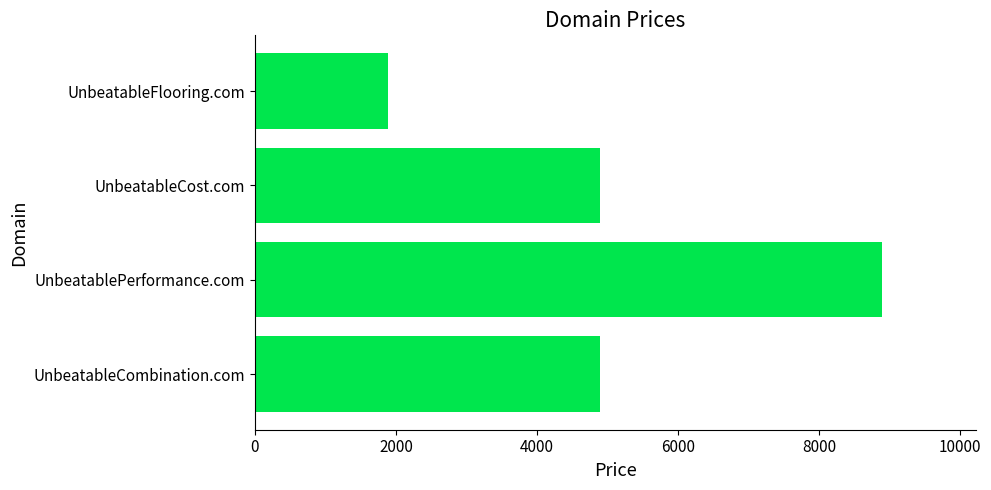

What is the greatest value displayed?

8888